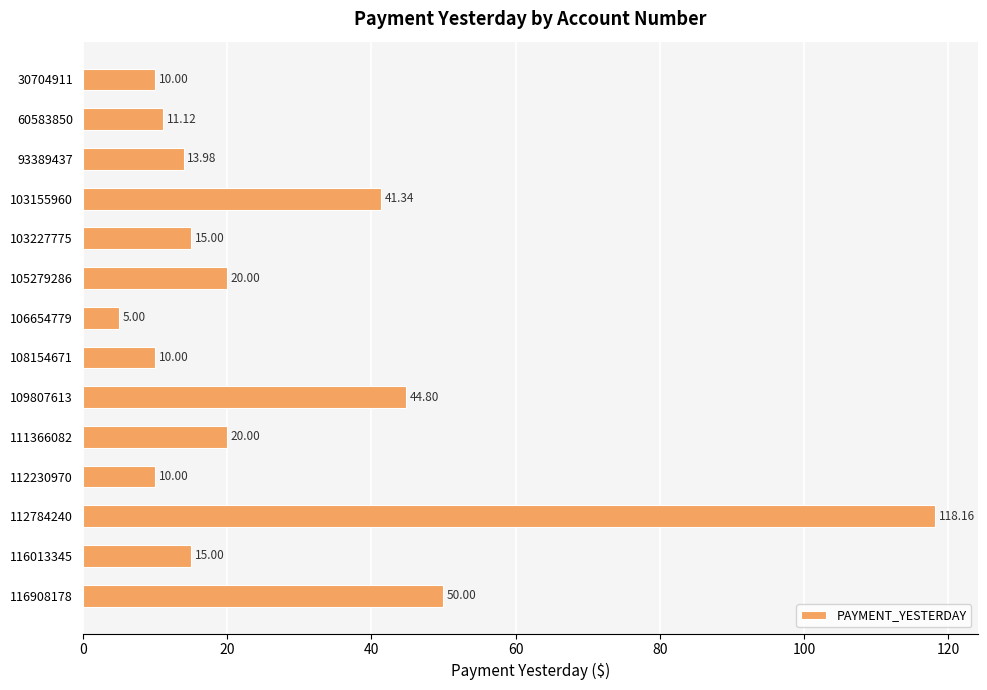

Between 106654779 and 112230970, which is larger?

112230970